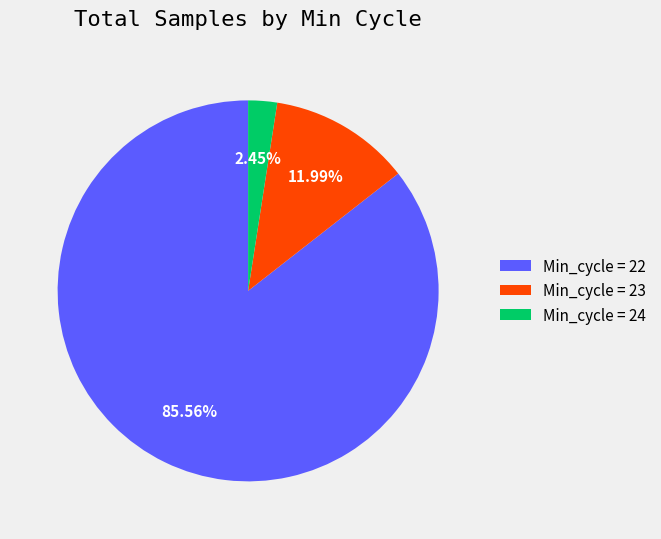

Combined, do Min_cycle = 24 and Min_cycle = 23 account for over 50%?

No